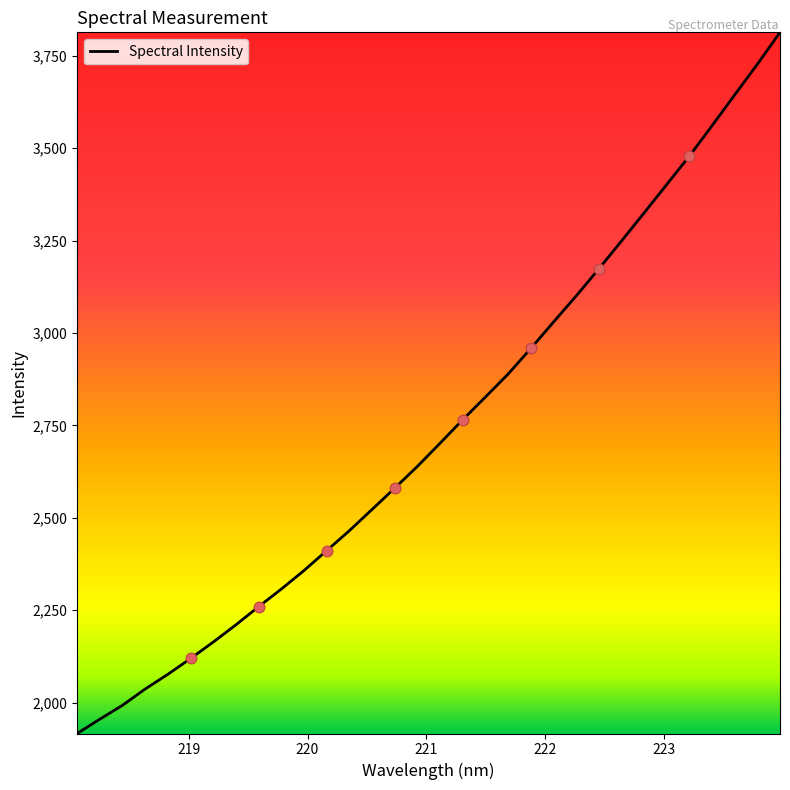

What is the difference between the maximum and minimum values?

1896.7